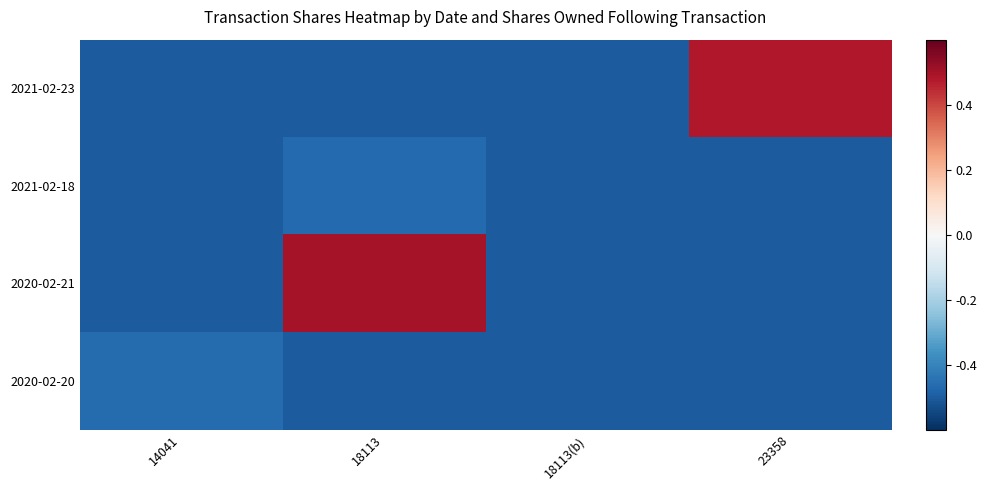

At how many categories does at least one series exceed 0?

2